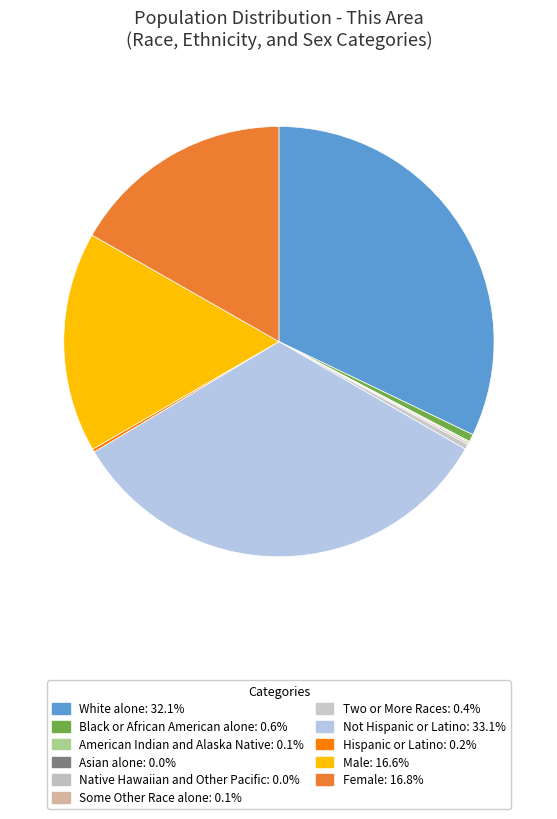

Is there any slice that represents more than half of the pie?

No